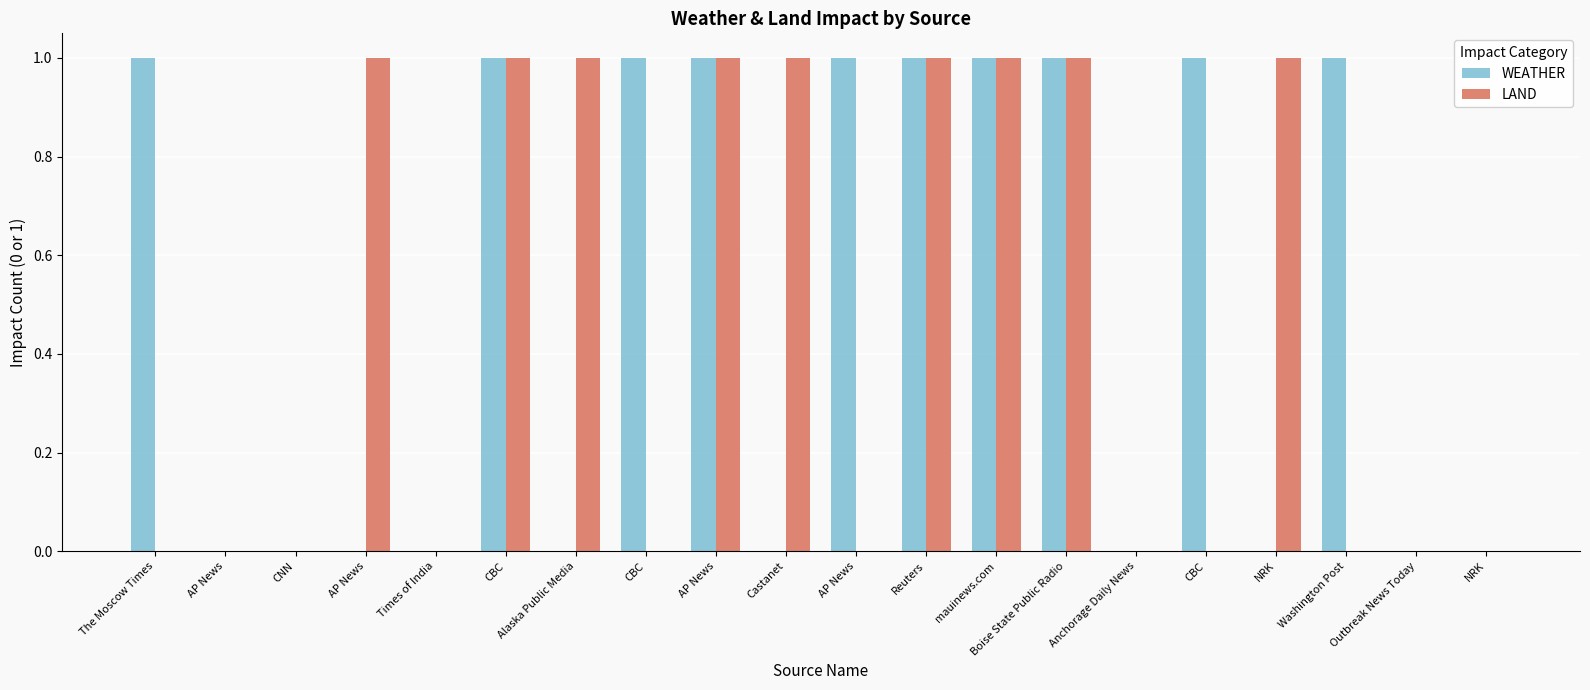

At which category does the chart reach its peak across all series?

The Moscow Times